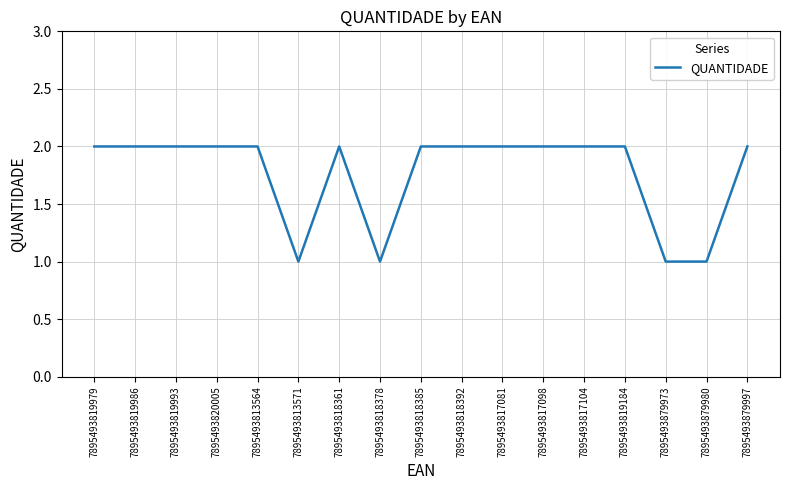

The value at 7895493817081 is 2. True or false?

True